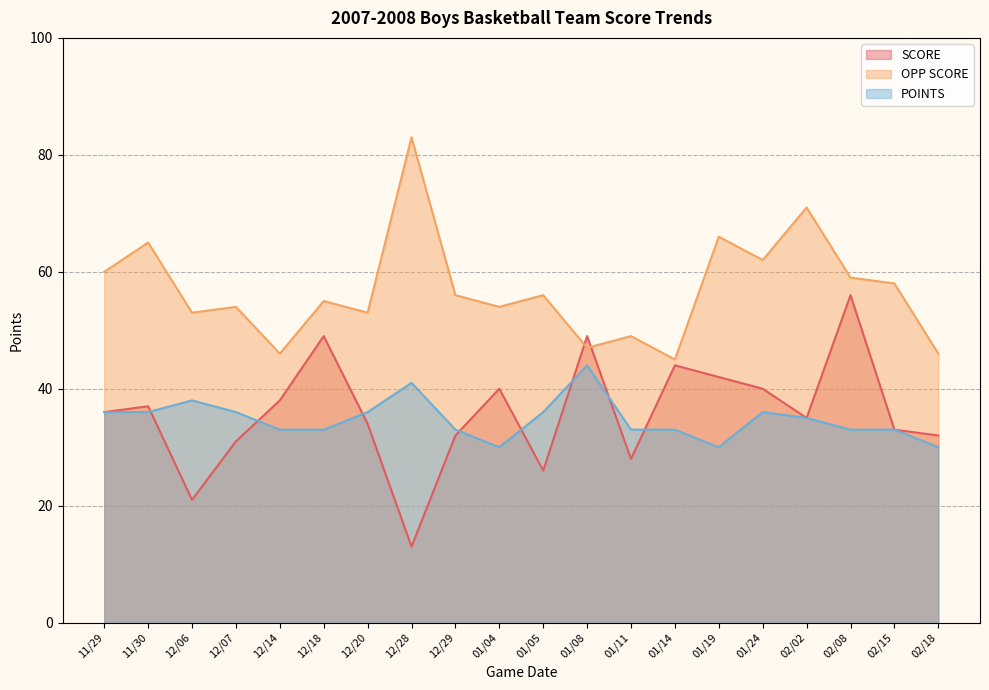

Between 02/02 and 02/08, which series saw the biggest shift?

SCORE